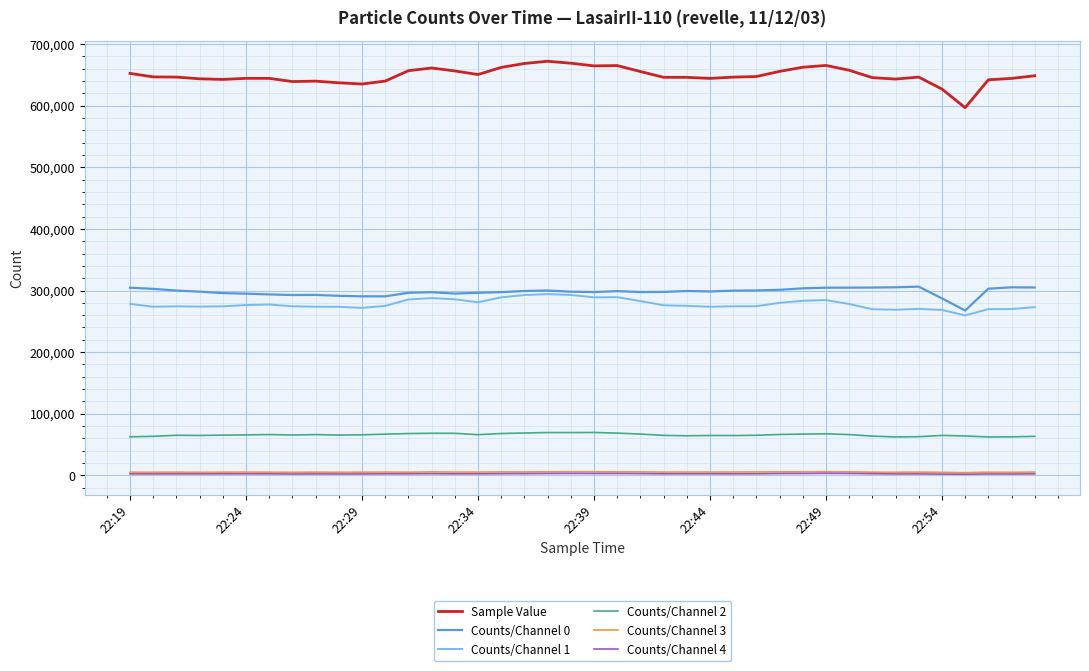

Which series has the largest range (max minus min)?

Sample Value